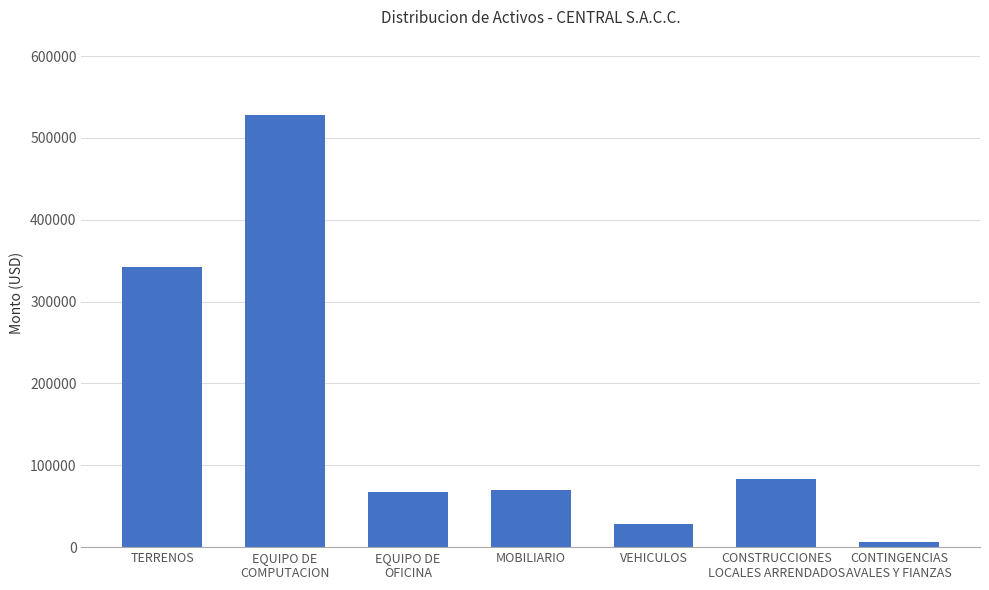

What is the value of the 2nd bar from the left?

528334.1